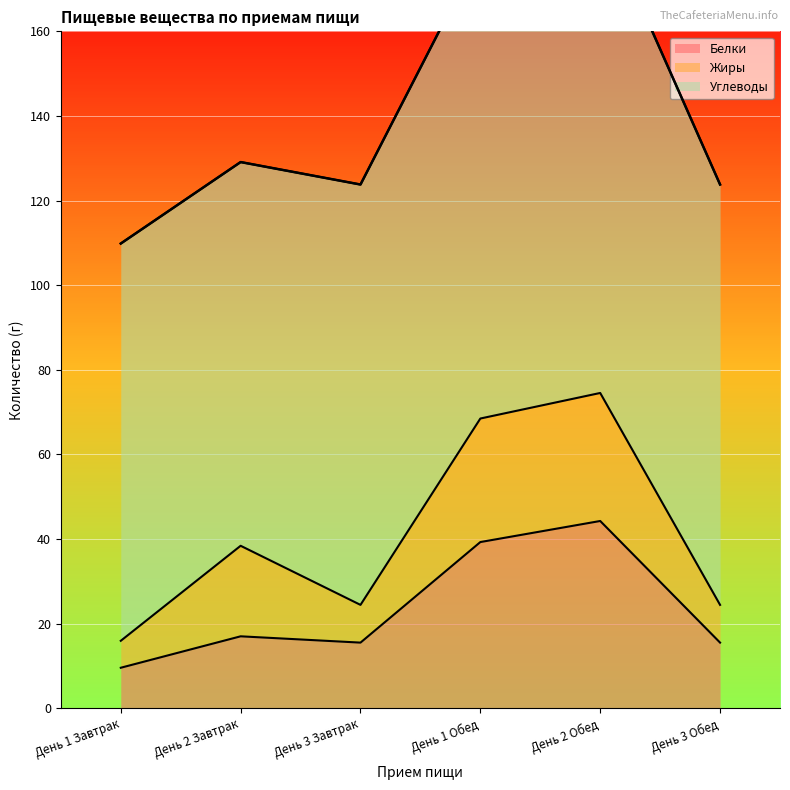

What is the label of the 5th point from the right?

День 2 Завтрак